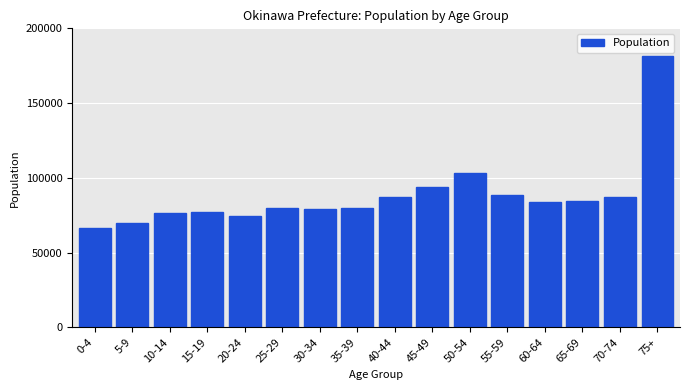

At which label is the value closest to 124024?

50-54